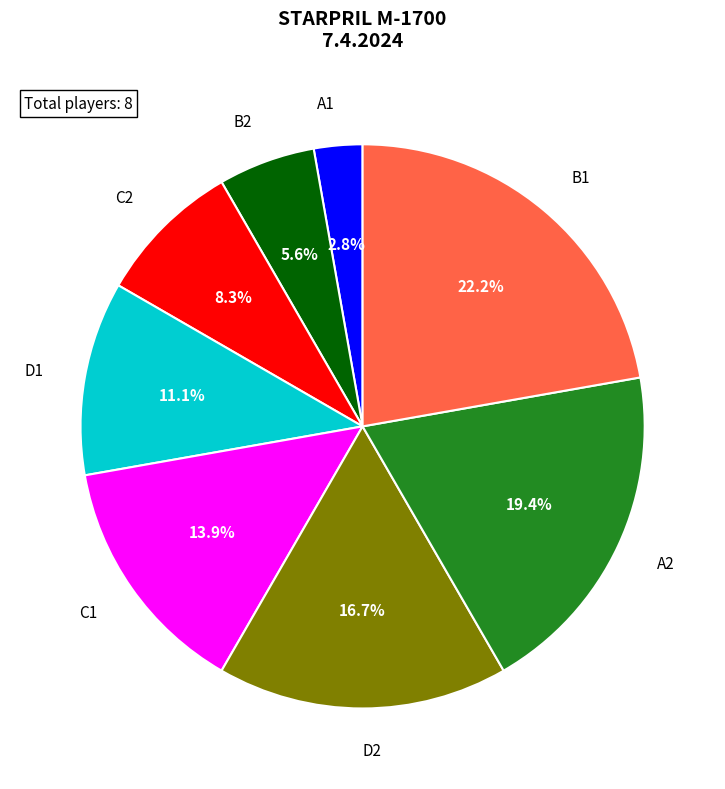

To the nearest percent, what is the difference between the largest and smallest slice percentages?

19%